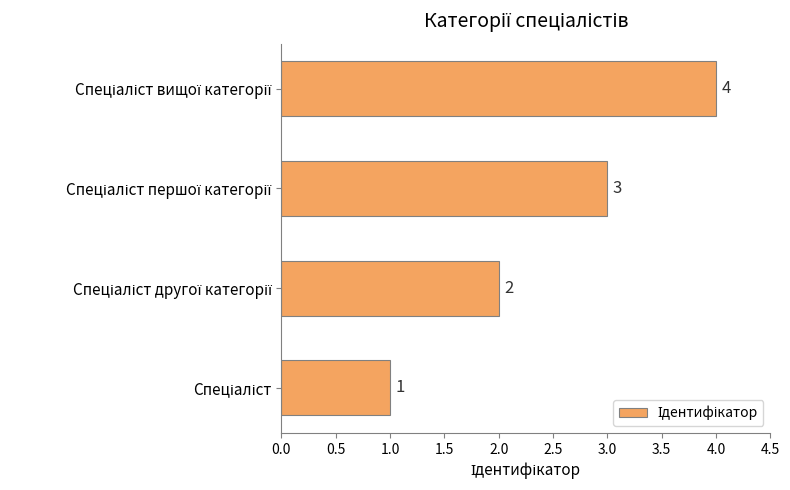

How many bars are there in total?

4